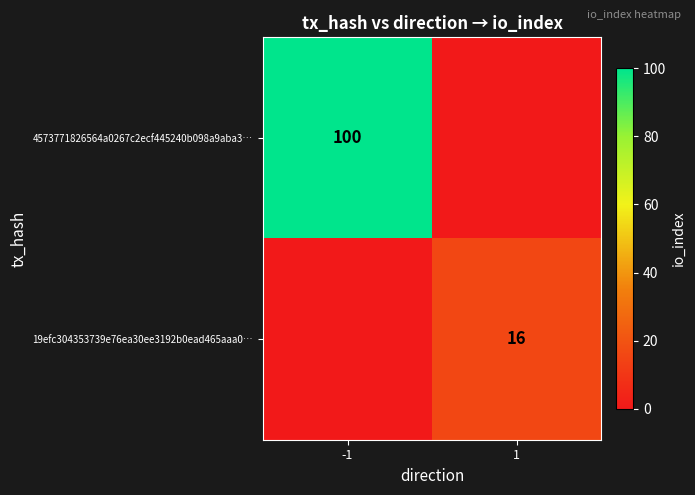

True or false: 19efc304353739e76ea30ee3192b0ead465aaa0… has a value of 3 at 1.

False